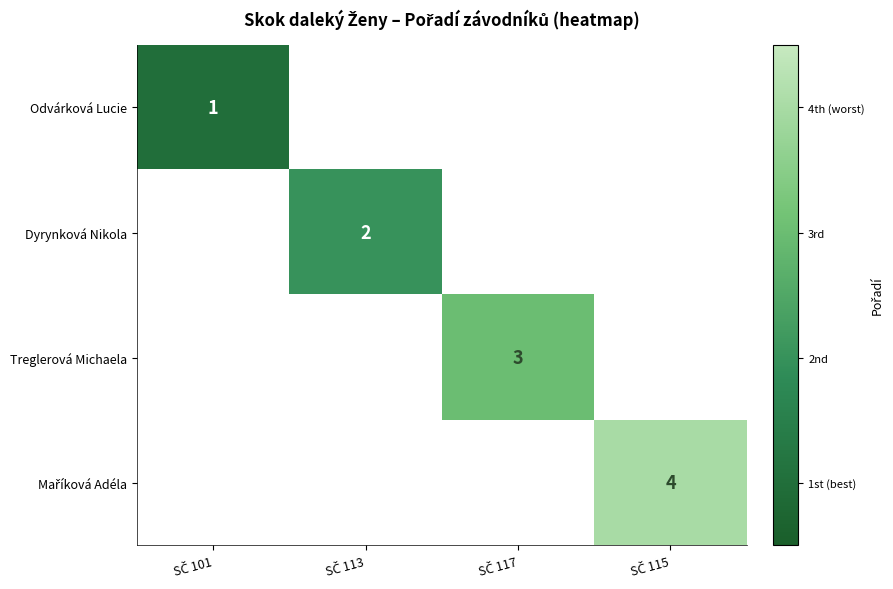

Is the value of Treglerová Michaela at SČ 101 greater than the value of Maříková Adéla at SČ 117?

No